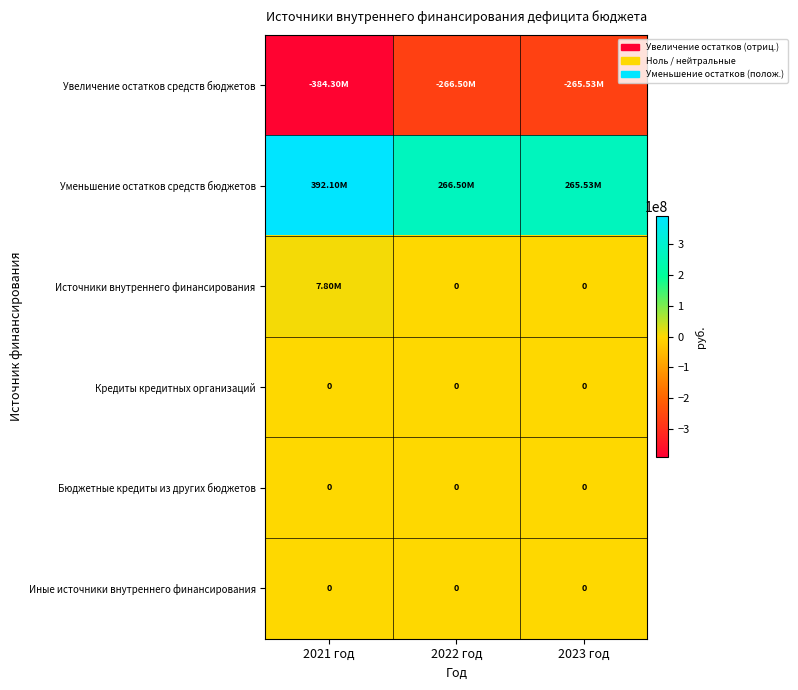

What is the sum of all Источники внутреннего финансирования values?

7796734.3